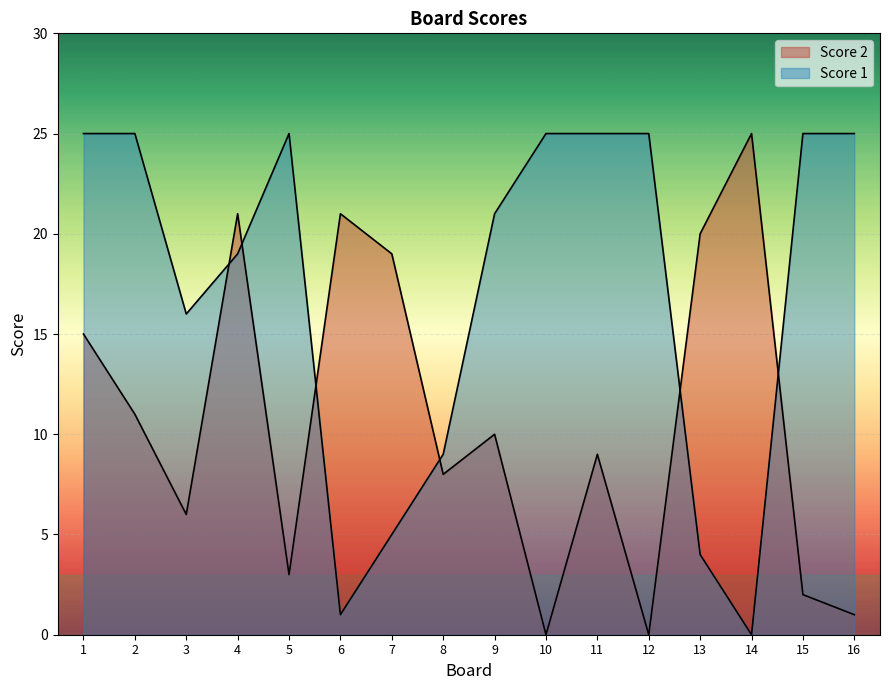

Reading left to right, extract all data points from this chart.

Score 1: 1=25	2=25	3=16	4=19	5=25	6=1	7=5	8=9	9=21	10=25	11=25	12=25	13=4	14=0	15=25	16=25
Score 2: 1=15	2=11	3=6	4=21	5=3	6=21	7=19	8=8	9=10	10=0	11=9	12=0	13=20	14=25	15=2	16=1